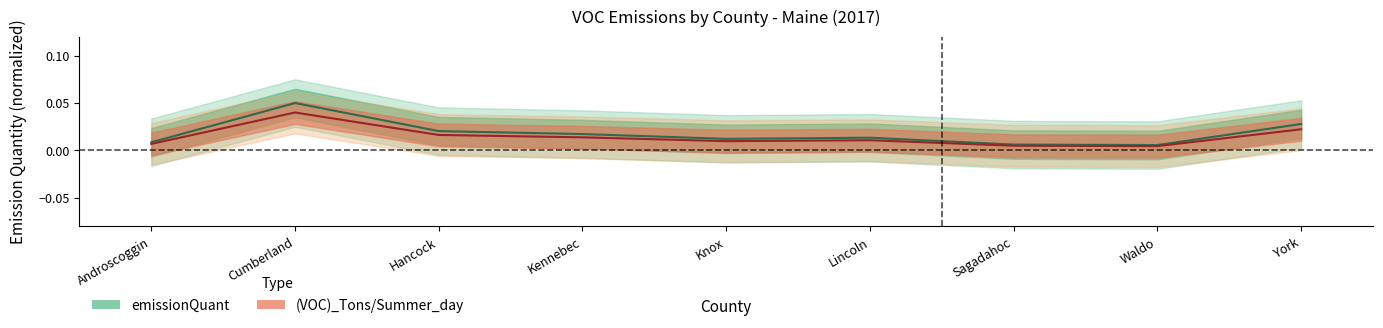

What are all the series names shown in the legend?

emissionQuant, (VOC)_Tons/Summer_day